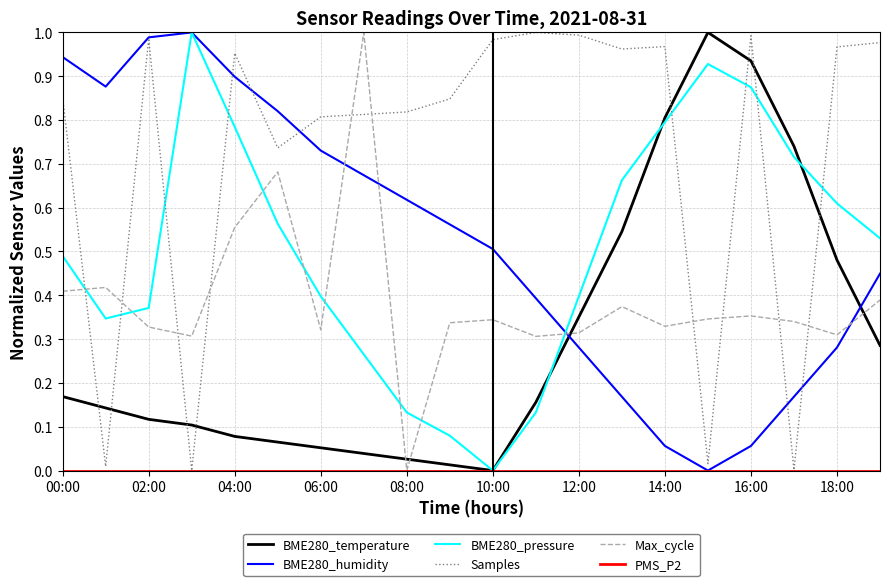

How many lines are shown in the chart?

6